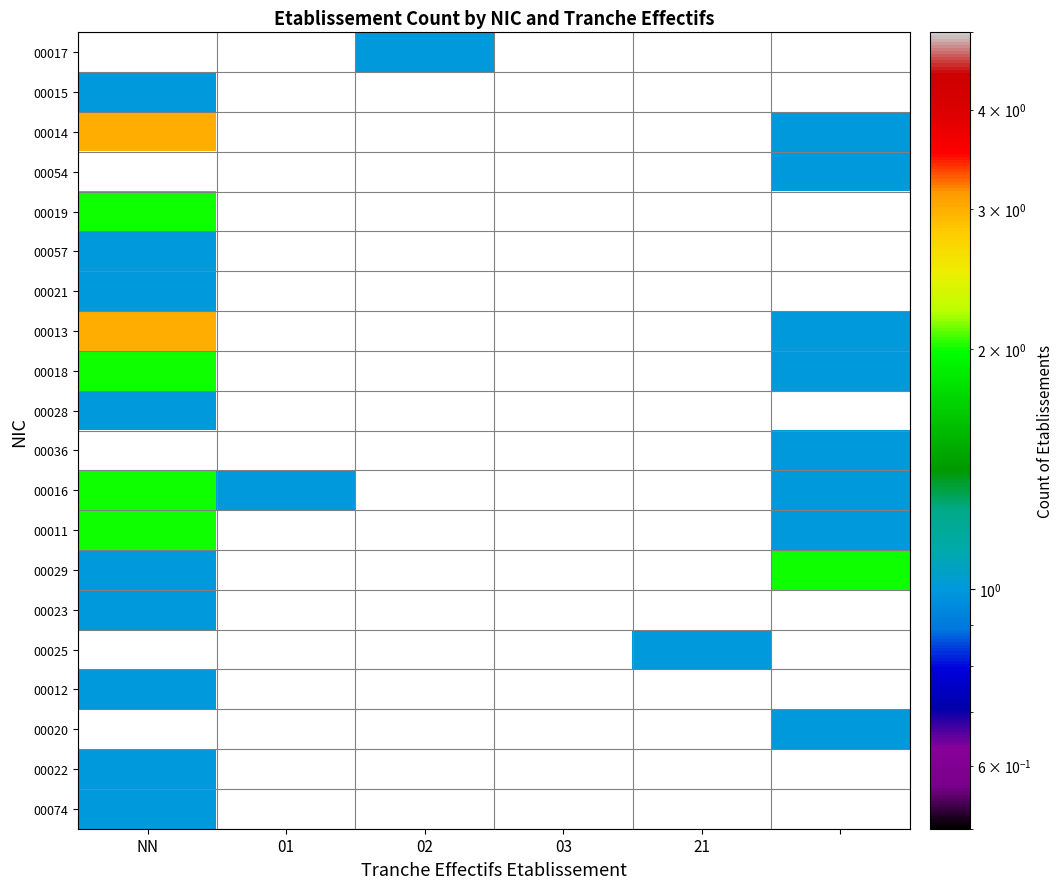

List the series in order of their peak value, highest first.

00017, 00014, 00054, 00013, 00019, 00018, 00028, 00036, 00016, 00011, 00029, 00015, 00057, 00021, 00023, 00025, 00012, 00020, 00022, 00074